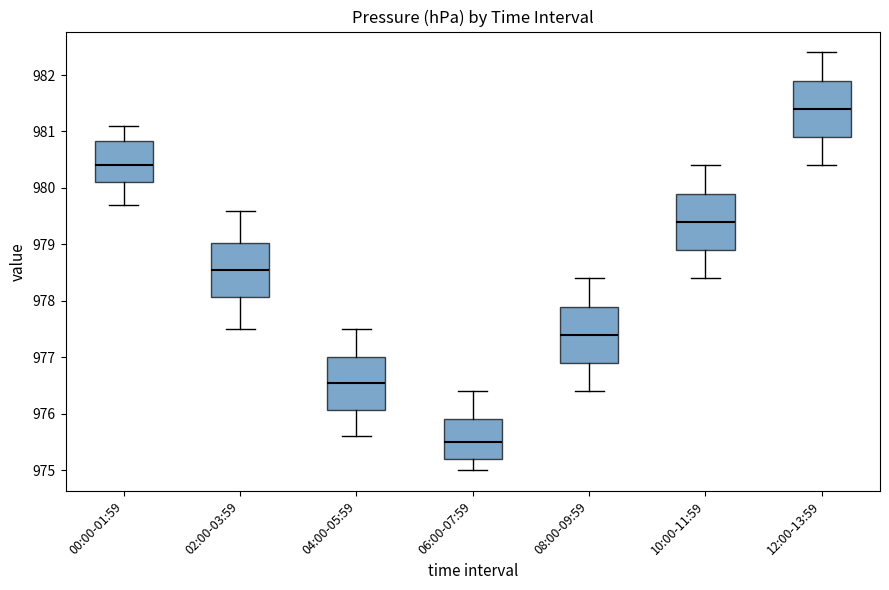

Which box has the lowest median line?

06:00-07:59